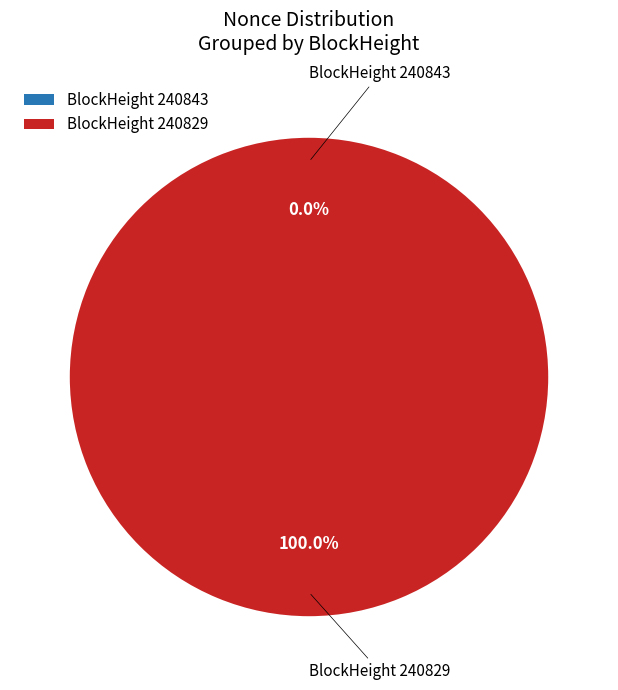

What percentage is the 240829 slice, to the nearest percent?

100%